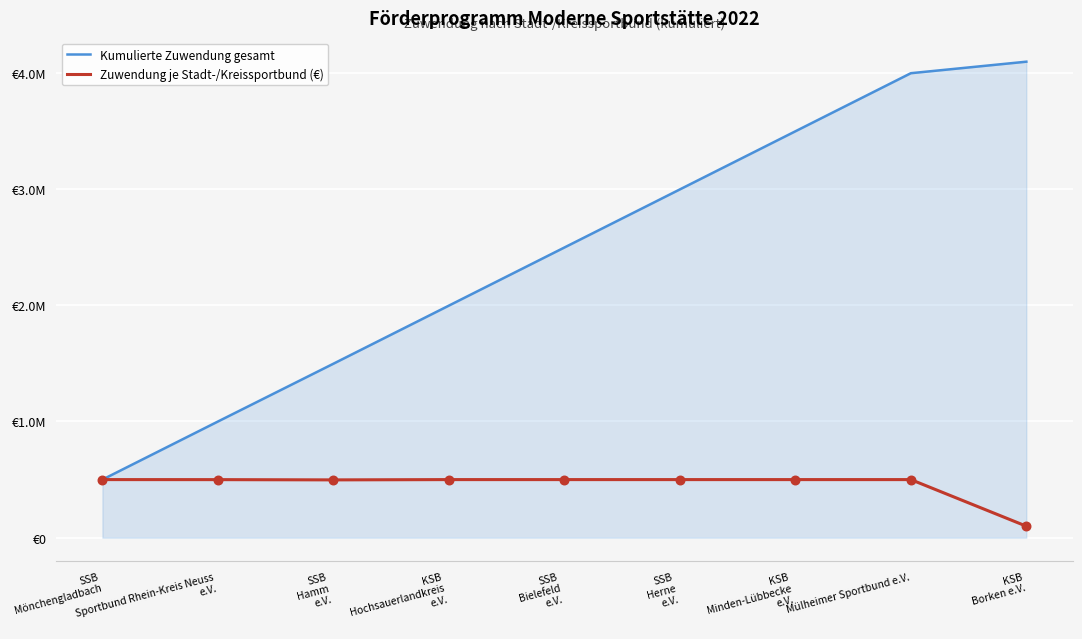

At which category is the sum across all series the highest?

Mülheimer Sportbund e.V.